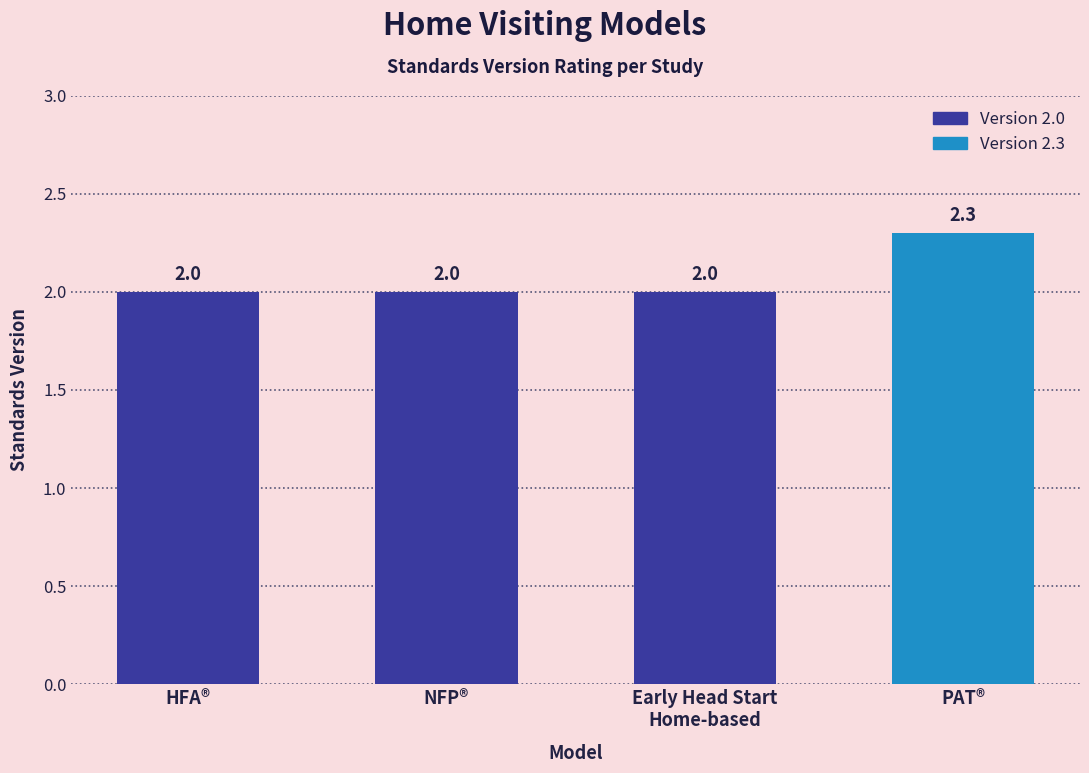

What value does the data have at Early Head Start
Home-based?

2.0